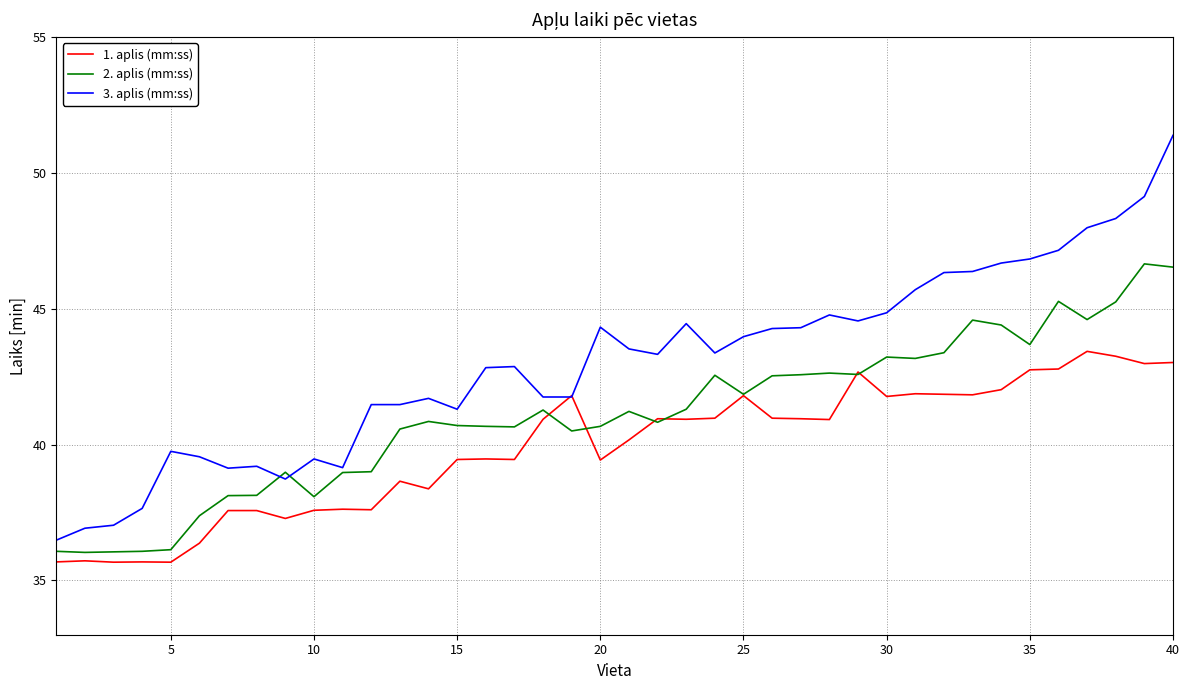

Which series has the widest spread of values?

3. aplis (mm:ss)